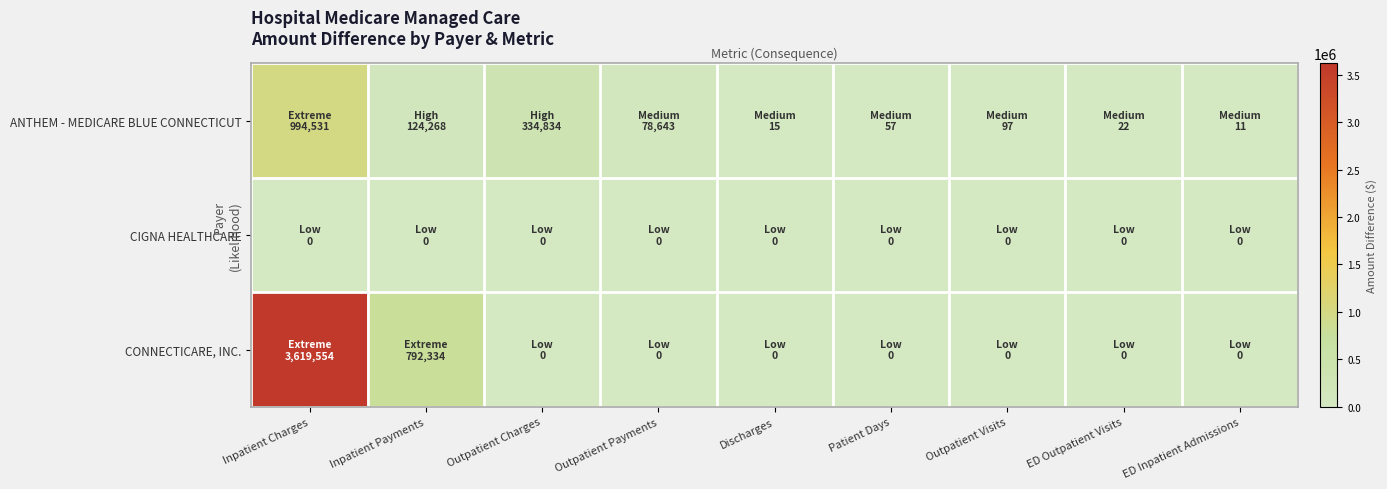

What is the maximum value shown in the chart?

3619554